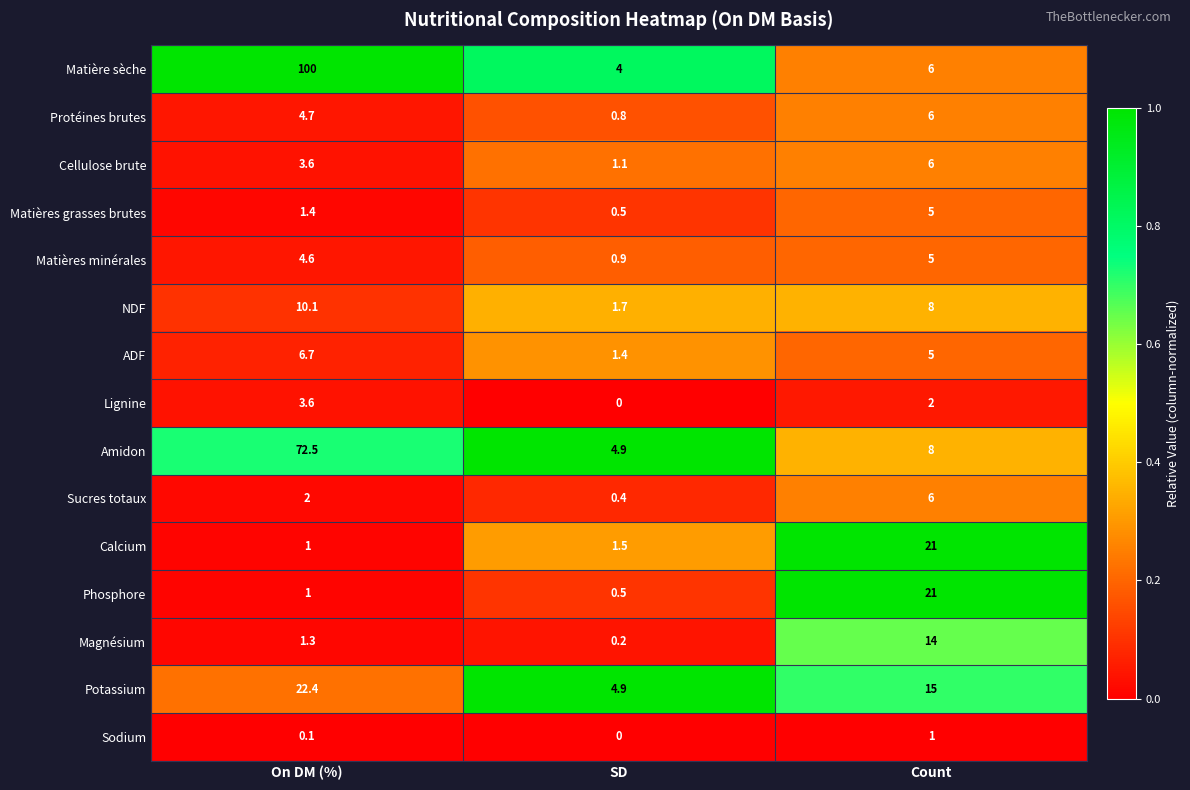

At which label is Protéines brutes closest to 3?

On DM (%)